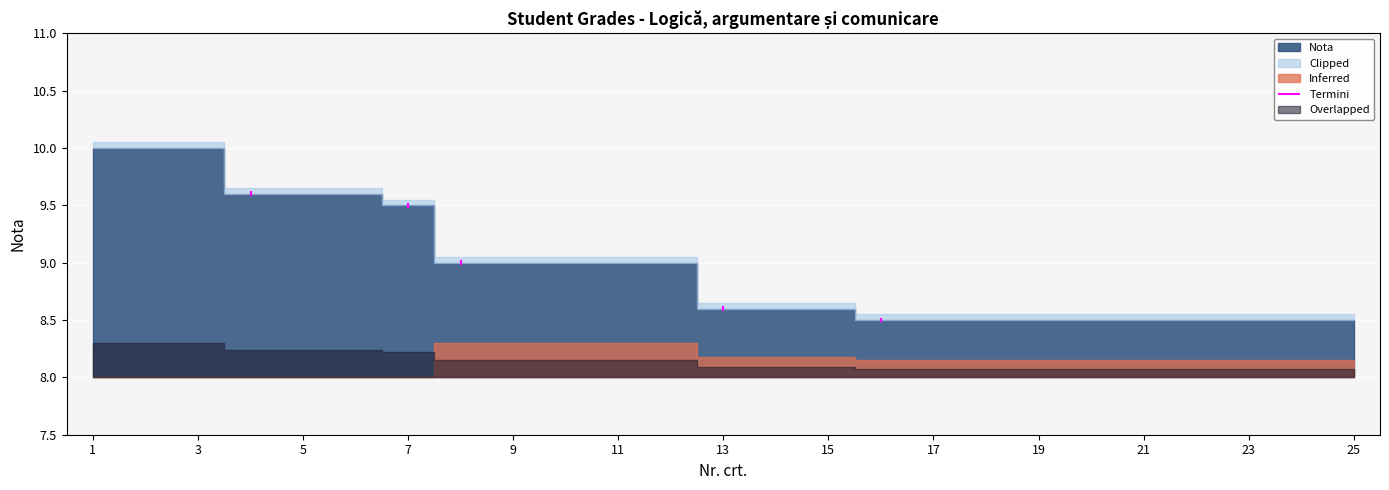

Which label corresponds to the largest value in the chart?

1